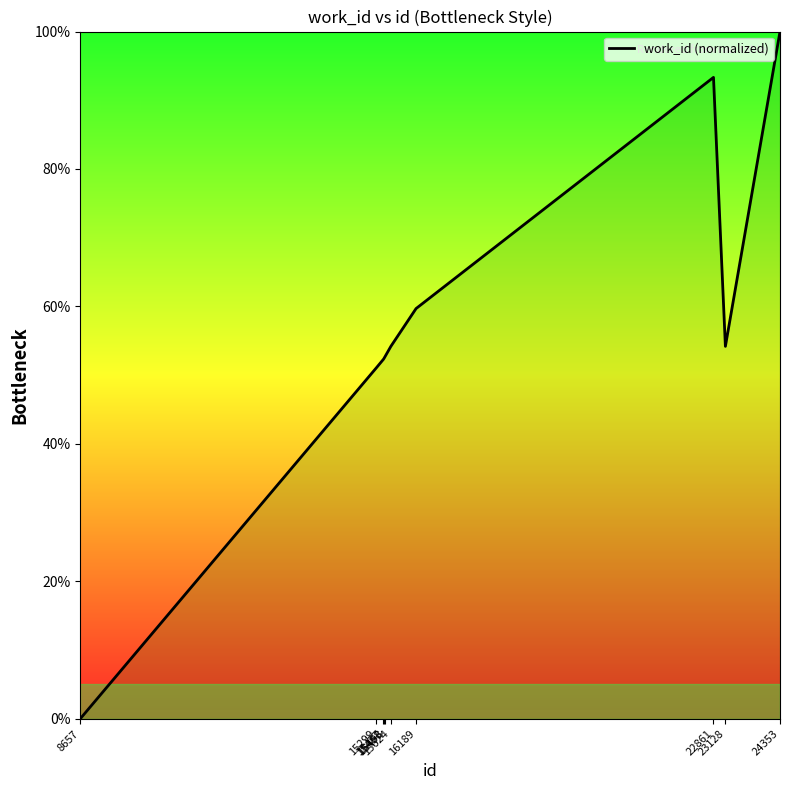

Between 8657 and 22861, which is larger?

22861